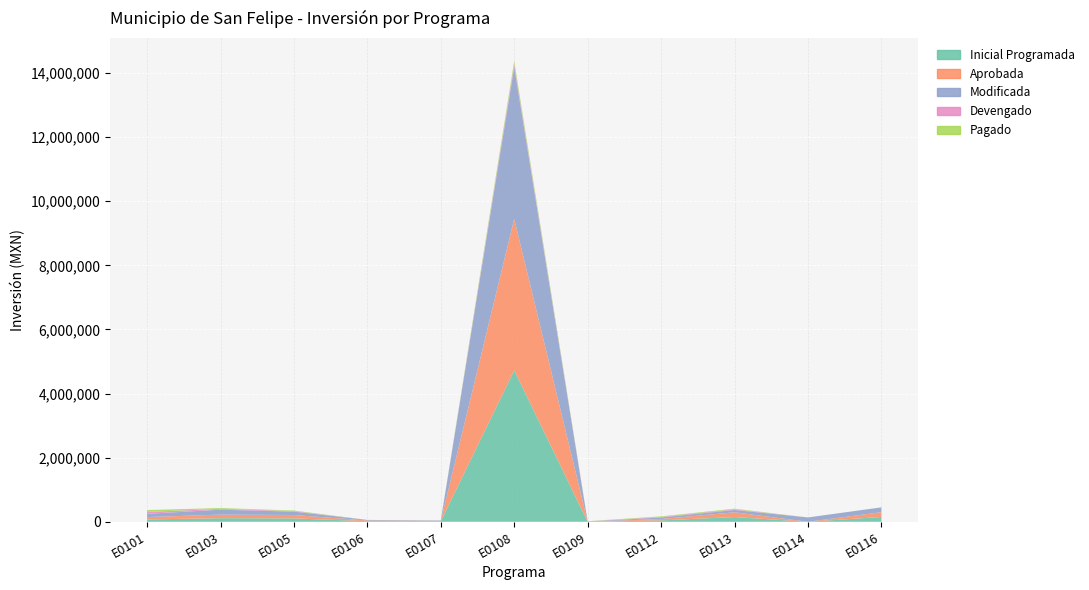

Reading left to right, what are all the values shown in this chart?

Inicial Programada: 73000.0	111835.0	105500.0	19333.3	13950.0	4725000.0	0.0	43000.0	147560.0	0.0	150000.0
Aprobada: 73000.0	111835.0	105500.0	19333.3	13950.0	4725000.0	0.0	43000.0	147560.0	0.0	150000.0
Modificada: 103000.0	153877.3	105500.0	19333.3	12850.0	4735000.0	7000.0	48000.0	72560.0	135600.0	150000.0
Devengado: 58562.0	25532.9	17360.0	0.0	0.0	95052.0	5735.0	17635.0	20730.0	0.0	0.0
Pagado: 58562.0	25532.9	17360.0	0.0	0.0	95052.0	5735.0	17635.0	20730.0	0.0	0.0